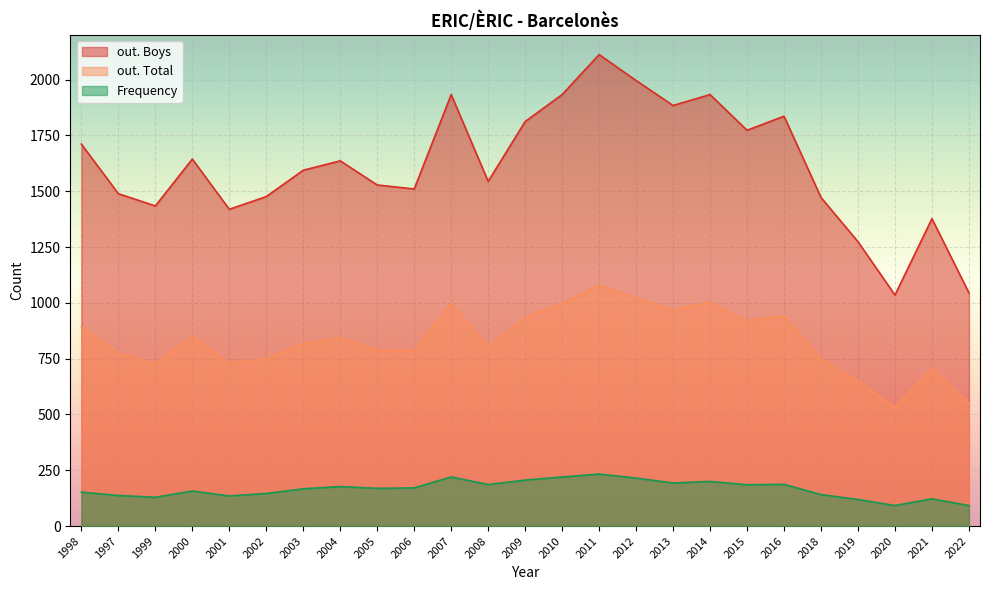

At how many categories does at least one series exceed 803?

25